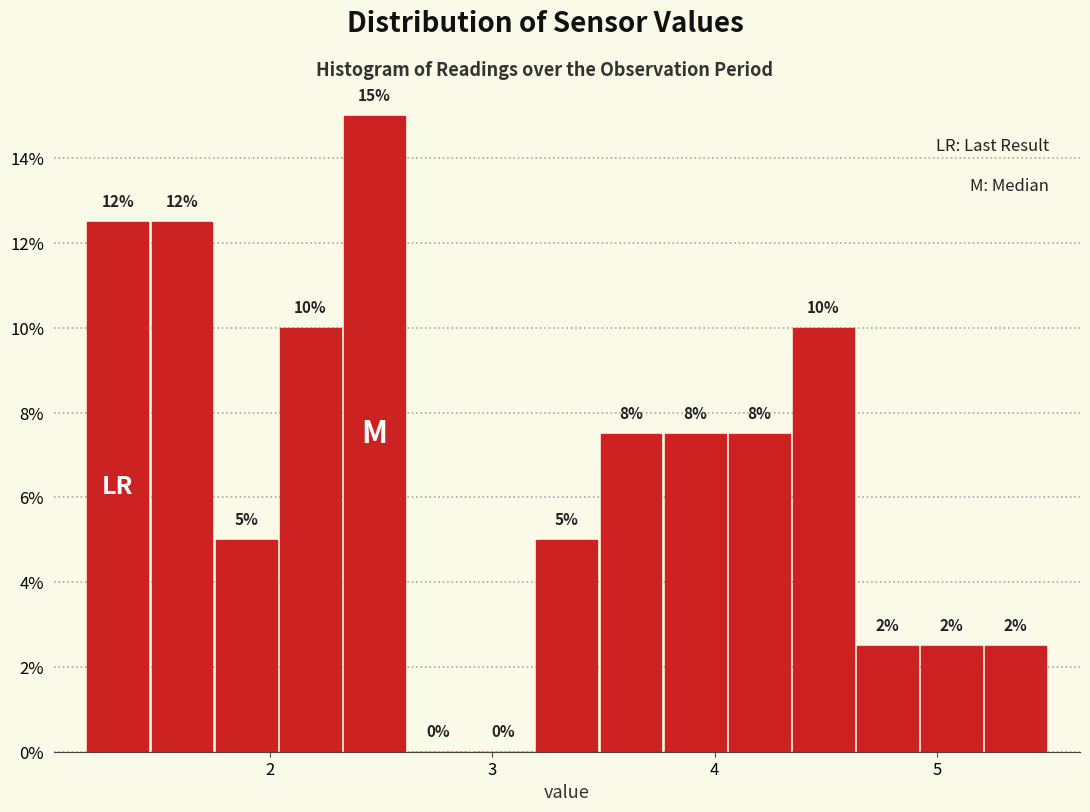

Read against the x-axis, roughly where is the centre of the tallest bar?

2.5